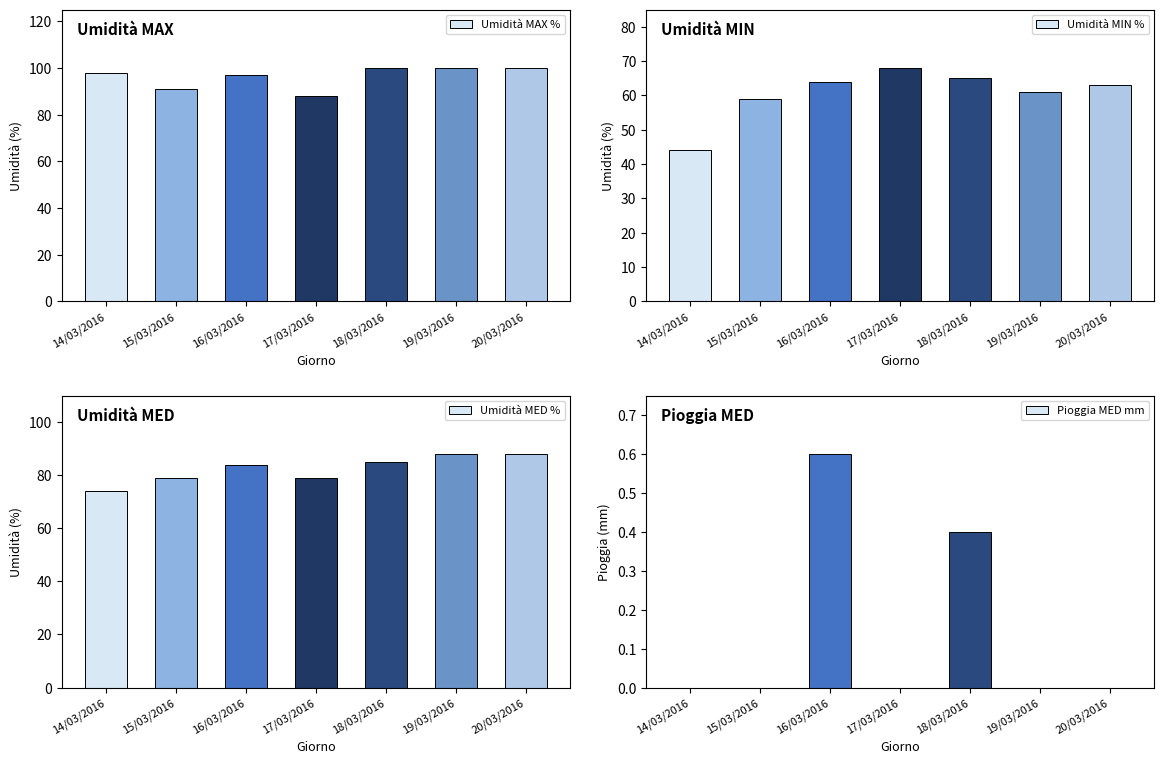

List the labels in order of Umidità MIN % value, largest first.

17/03/2016, 18/03/2016, 16/03/2016, 20/03/2016, 19/03/2016, 15/03/2016, 14/03/2016